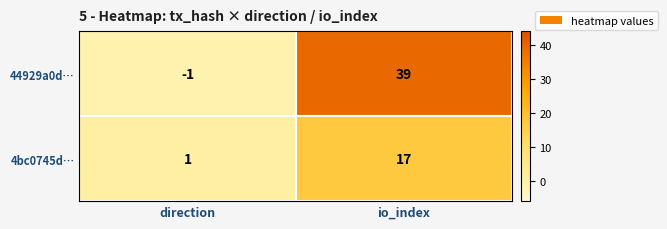

Where is 44929a0d… nearest to the value 19?

direction